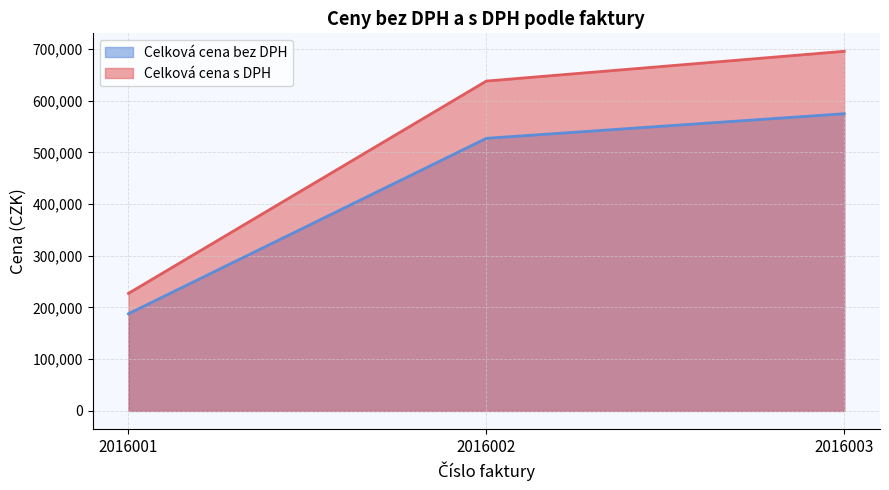

Reading left to right, extract all data points from this chart.

Celková cena bez DPH: 187814.0	527072.0	574626.0
Celková cena s DPH: 227254.9	637757.1	695297.5